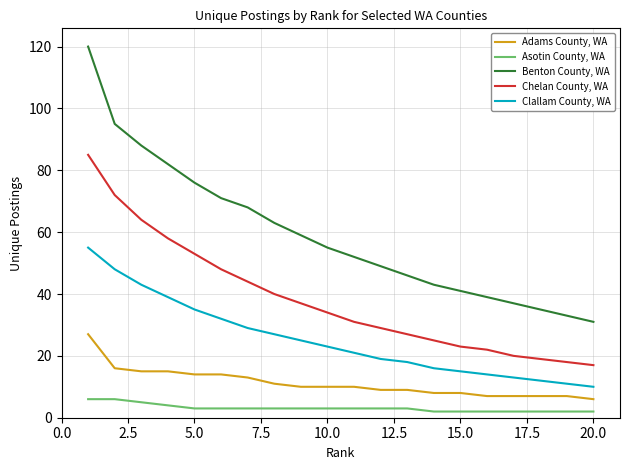

Rank the series by their maximum value, from lowest to highest.

Asotin County, WA, Adams County, WA, Clallam County, WA, Chelan County, WA, Benton County, WA